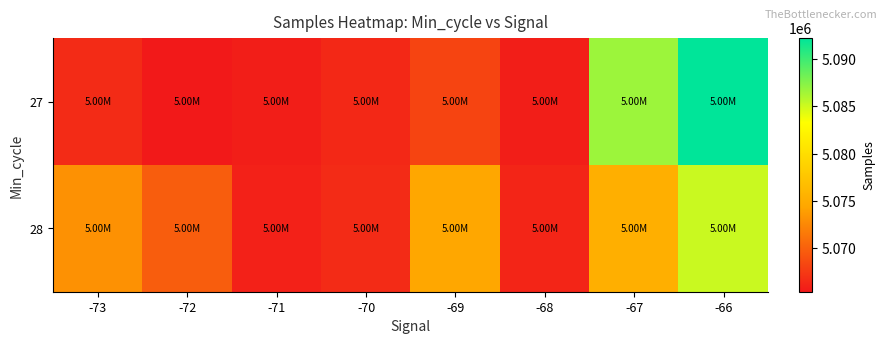

Reading left to right, transcribe all the data shown in this chart.

27: -73=5066610	-72=5065370	-71=5065686	-70=5066396	-69=5068188	-68=5065711	-67=5086761	-66=5092228
28: -73=5073103	-72=5069751	-71=5065977	-70=5066558	-69=5074526	-68=5066180	-67=5075332	-66=5085190